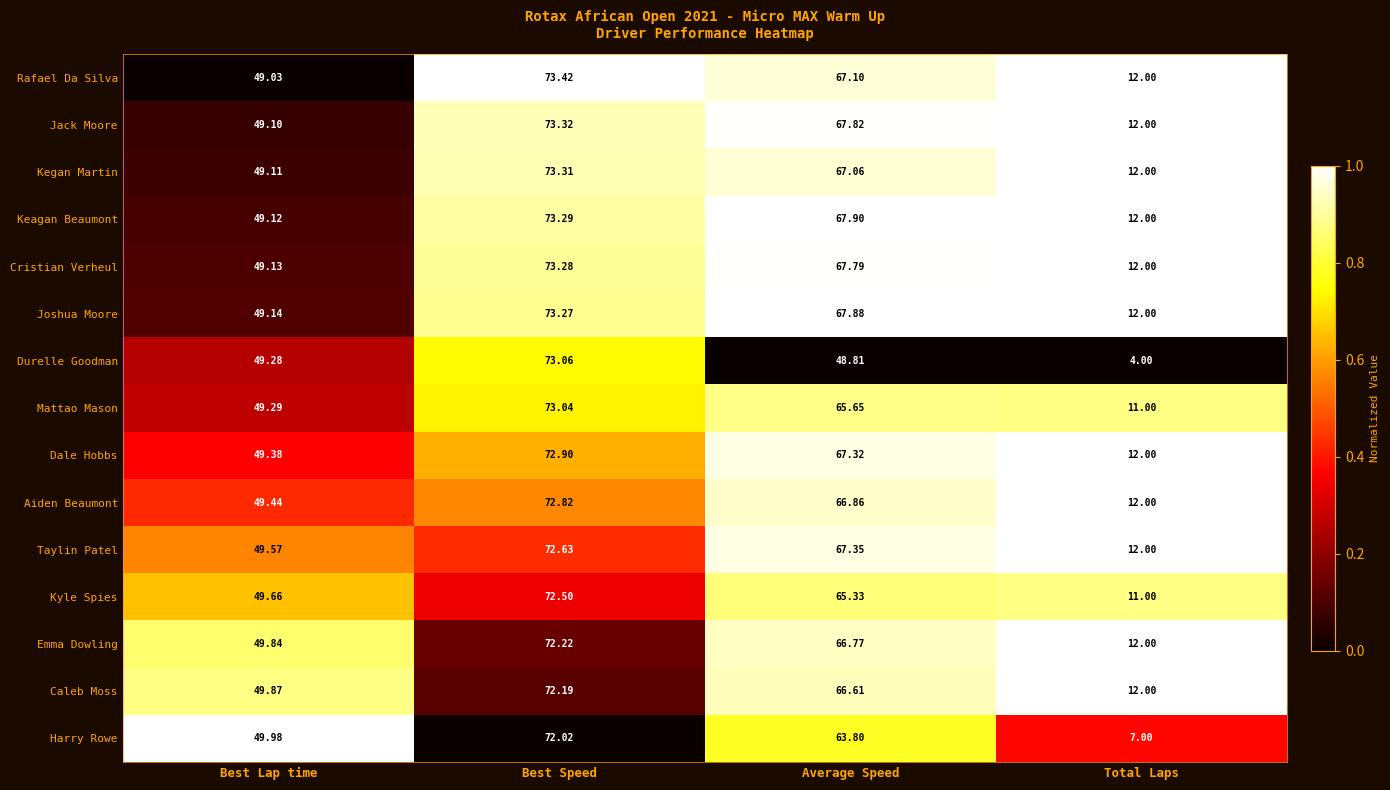

Which series has the largest range (max minus min)?

Durelle Goodman